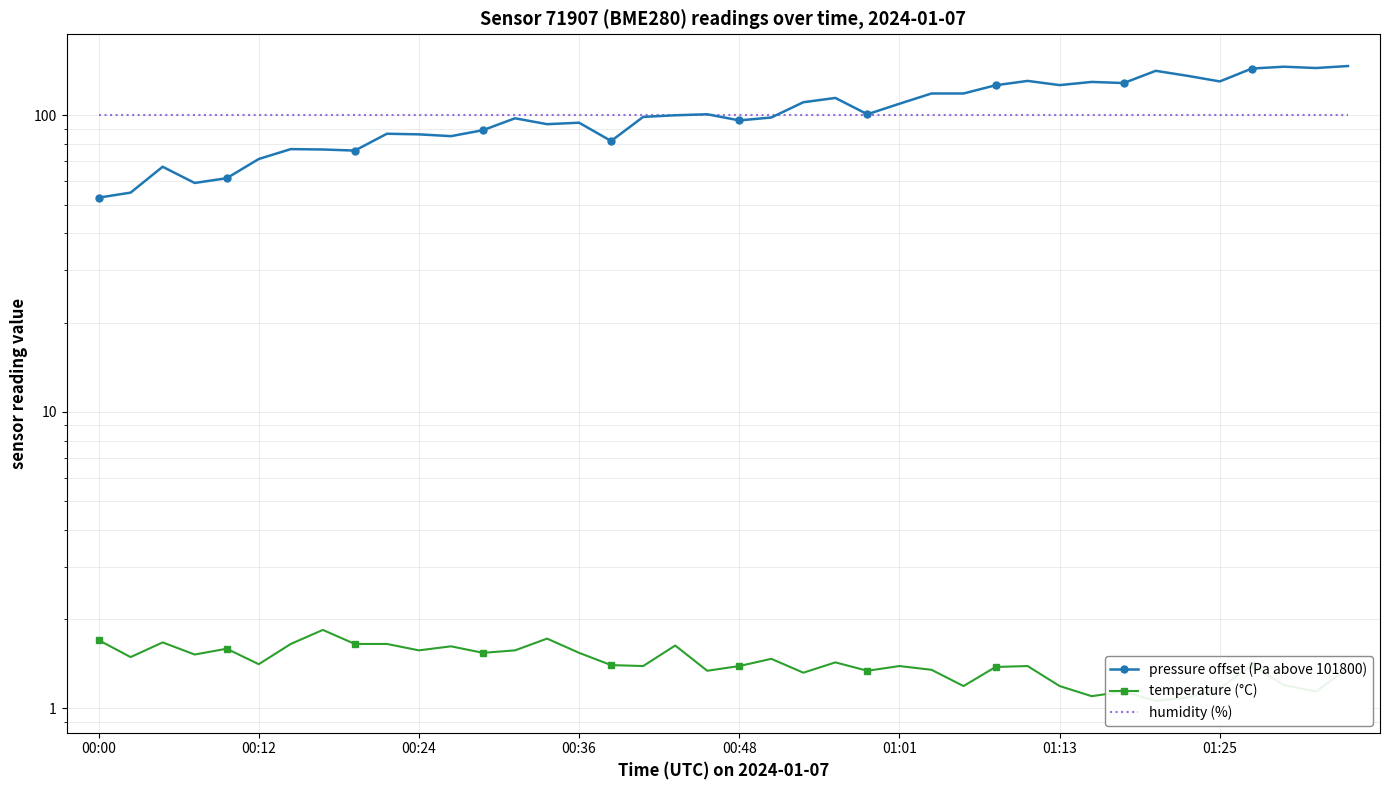

Is it true that humidity (%) equals 100.0 at 22?

True